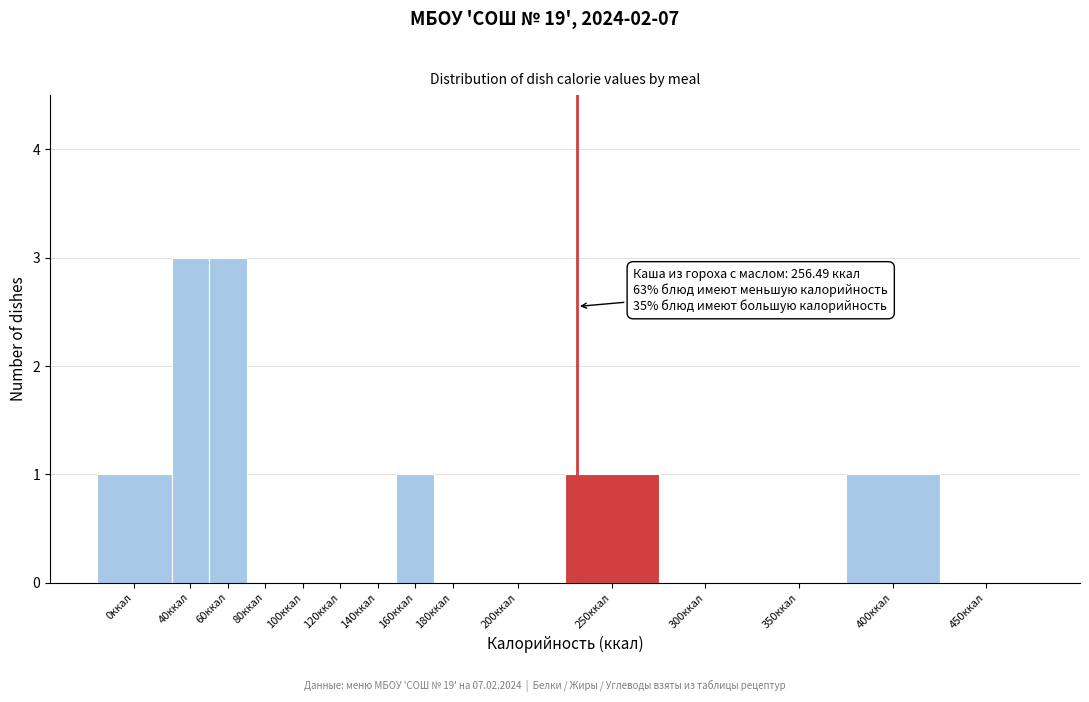

Reading right to left, extract all data points from this chart.

450ккал=0	400ккал=1	350ккал=0	300ккал=0	250ккал=1	200ккал=0	180ккал=0	160ккал=1	140ккал=0	120ккал=0	100ккал=0	80ккал=0	60ккал=3	40ккал=3	0ккал=1